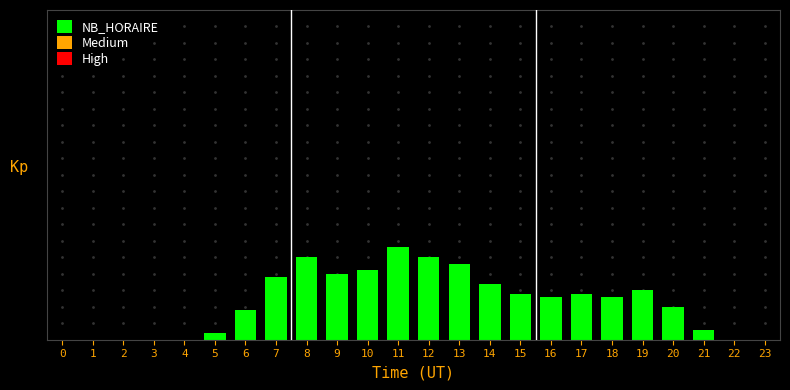

Are the bars horizontal?

No